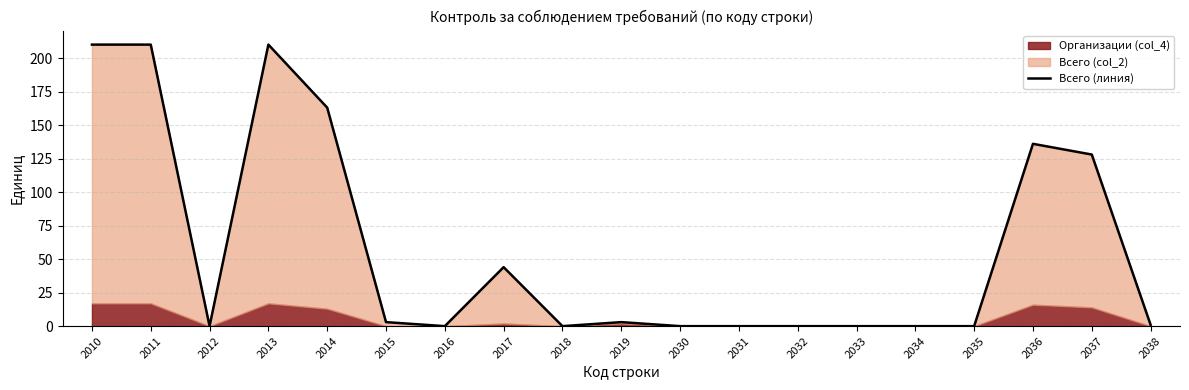

What is the change in value from 2011 to 2019?

-207